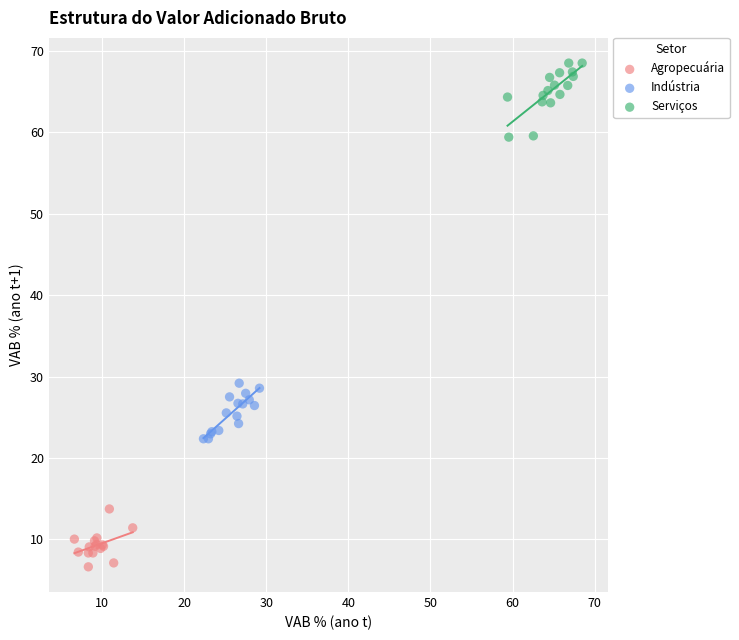

Which series reaches the maximum Y coordinate?

Serviços